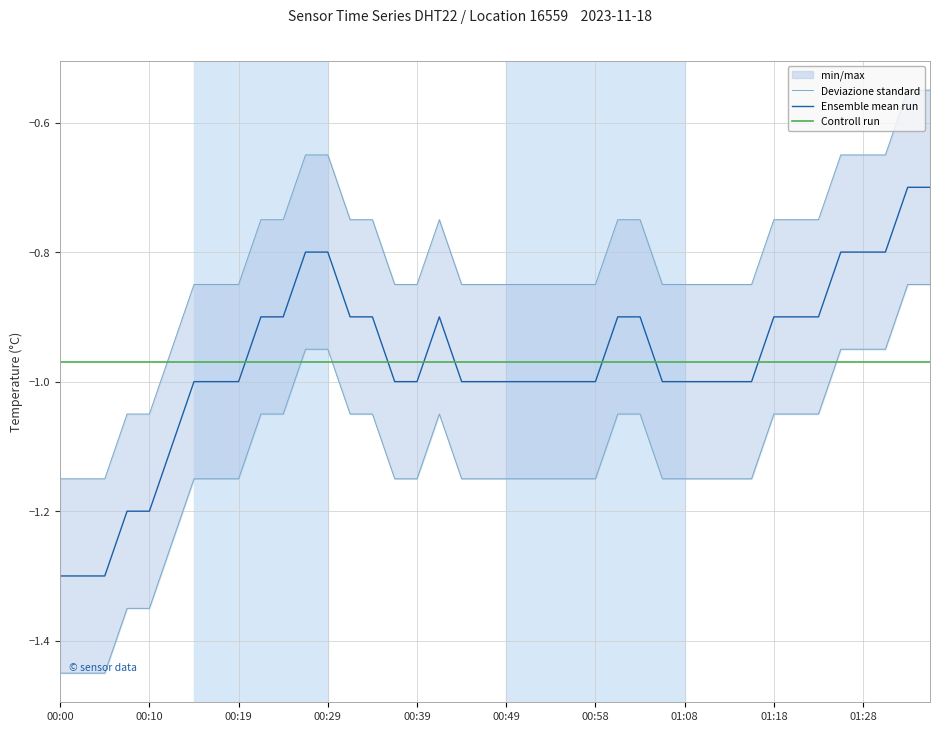

What is the highest value of the Ensemble mean run series?

-0.7